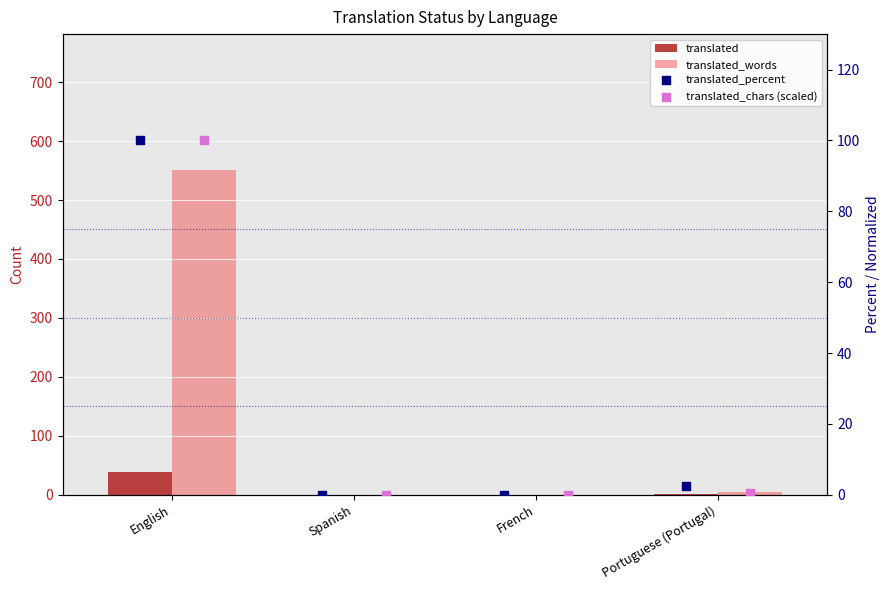

At which category is the sum across all series the highest?

English